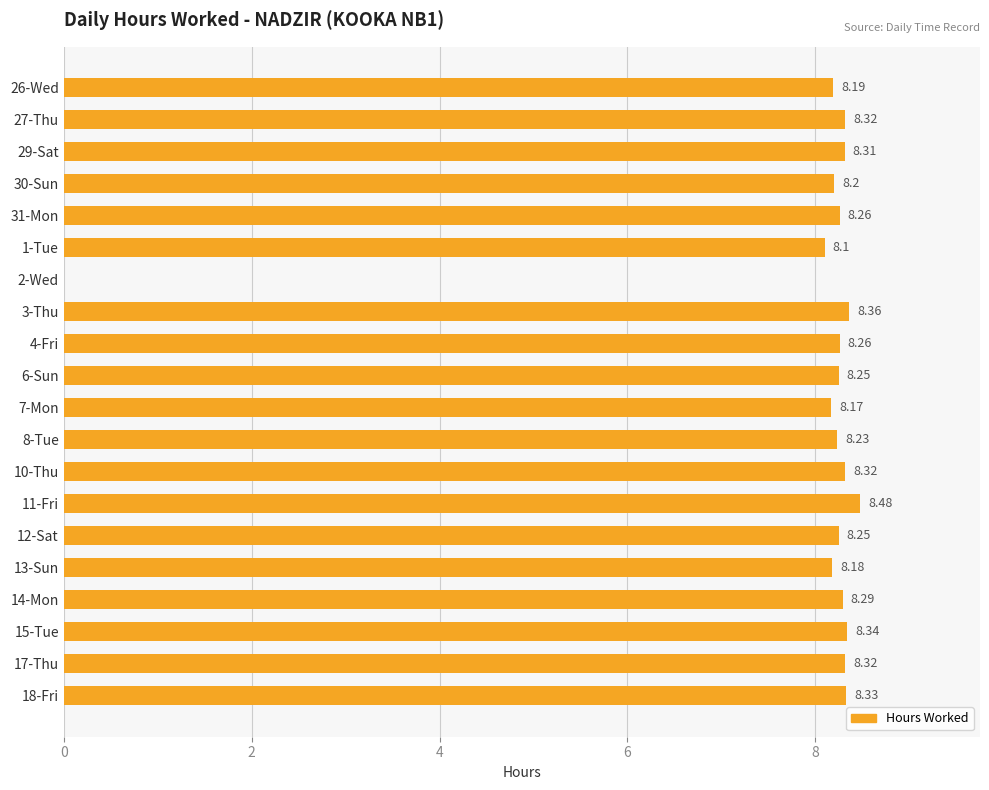

How many positive values are there?

19